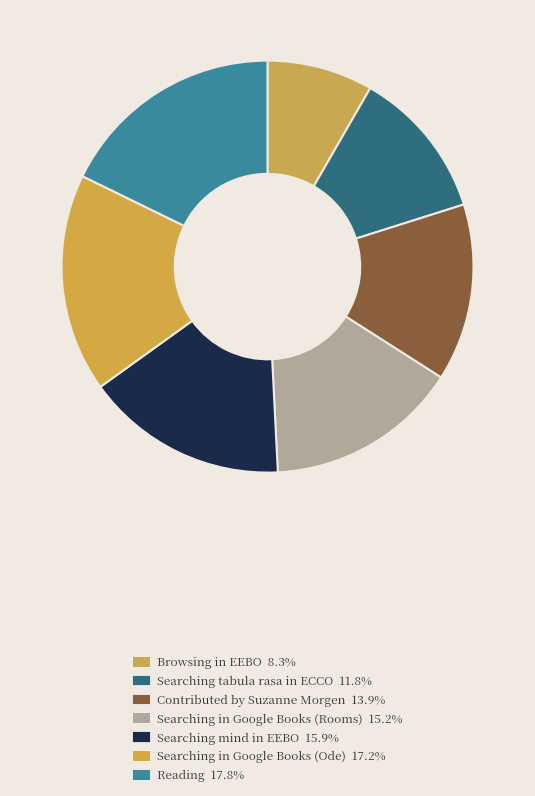

How many slices are in this pie chart?

7